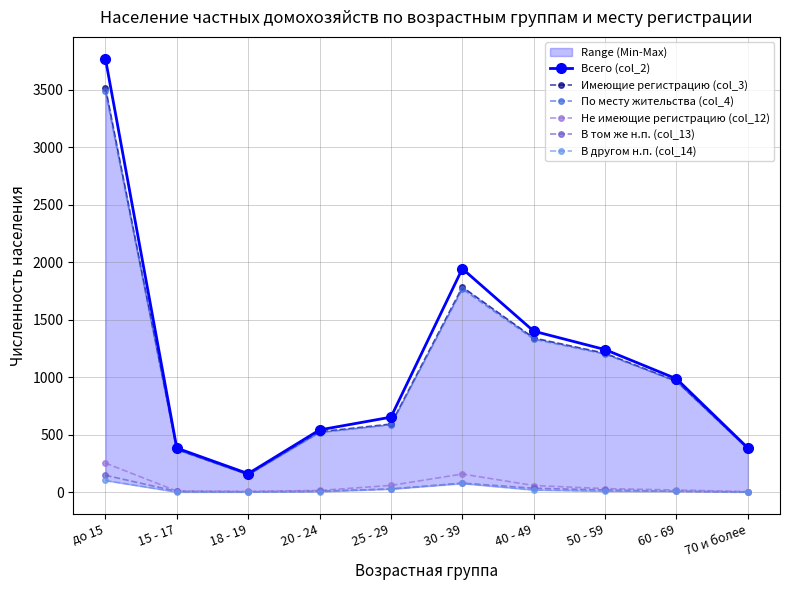

Between which two adjacent categories do В том же н.п. (col_13) and В другом н.п. (col_14) first intersect?

50 - 59 and 60 - 69